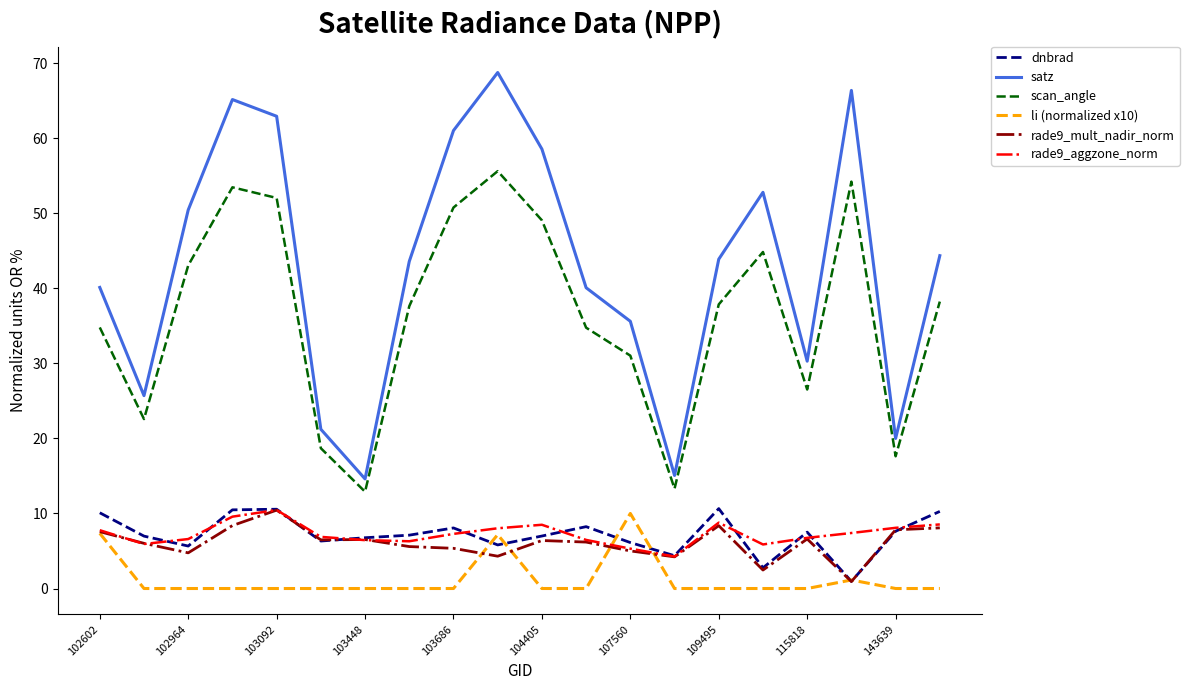

Which series has the largest range (max minus min)?

satz